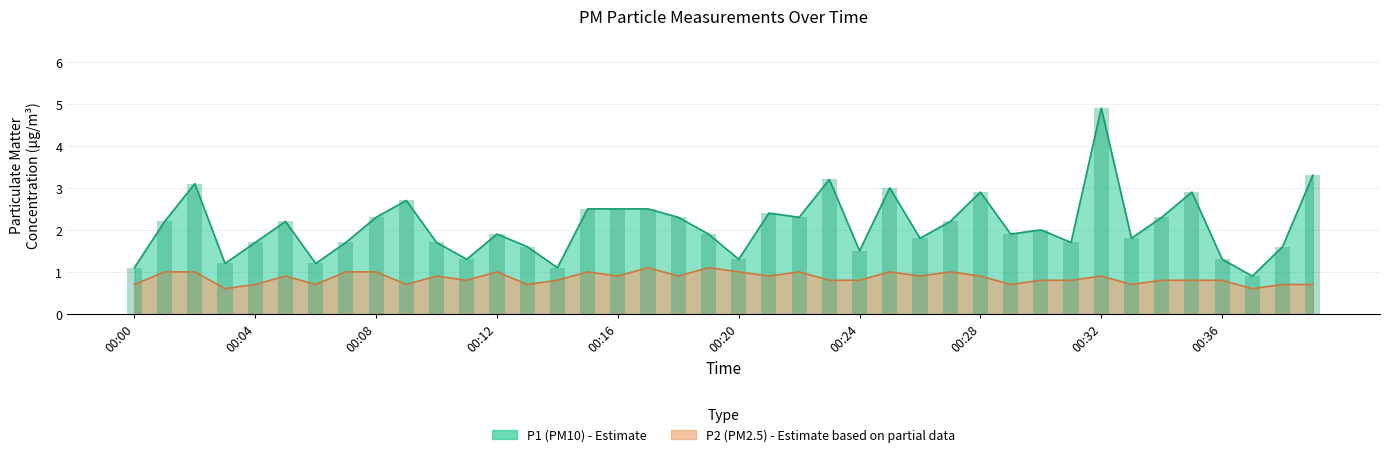

Which label corresponds to the smallest value in the chart?

00:03